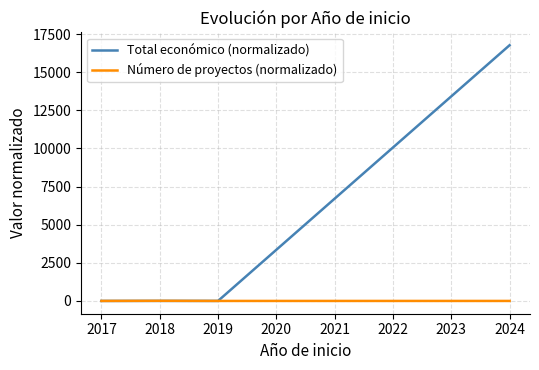

True or false: Número de proyectos (normalizado) has more than 1 interior local peaks.

False